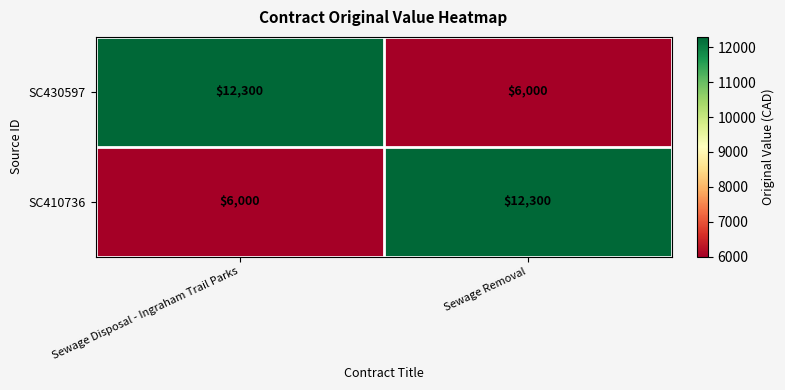

The SC410736 series shows 3418 at Sewage Disposal - Ingraham Trail Parks. True or false?

False